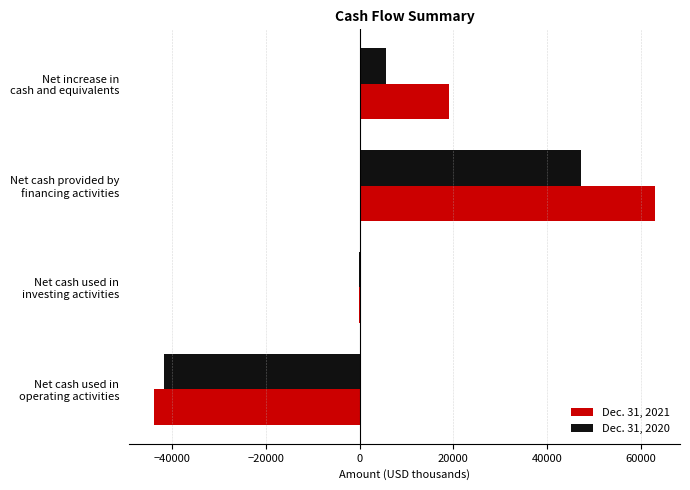

What is the maximum value shown in the chart?

62993